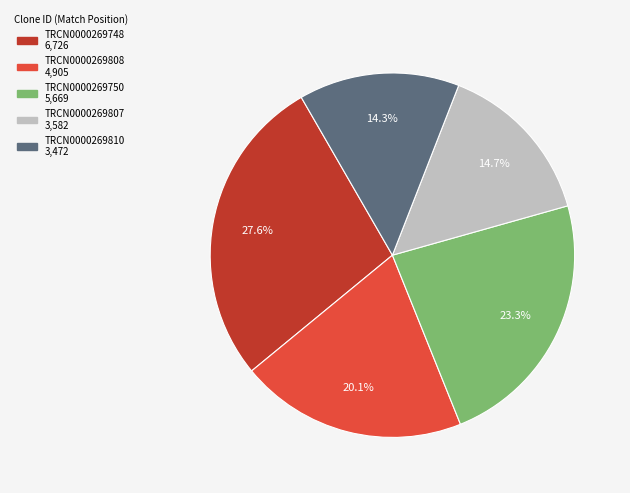

Is there a majority slice in this chart?

No